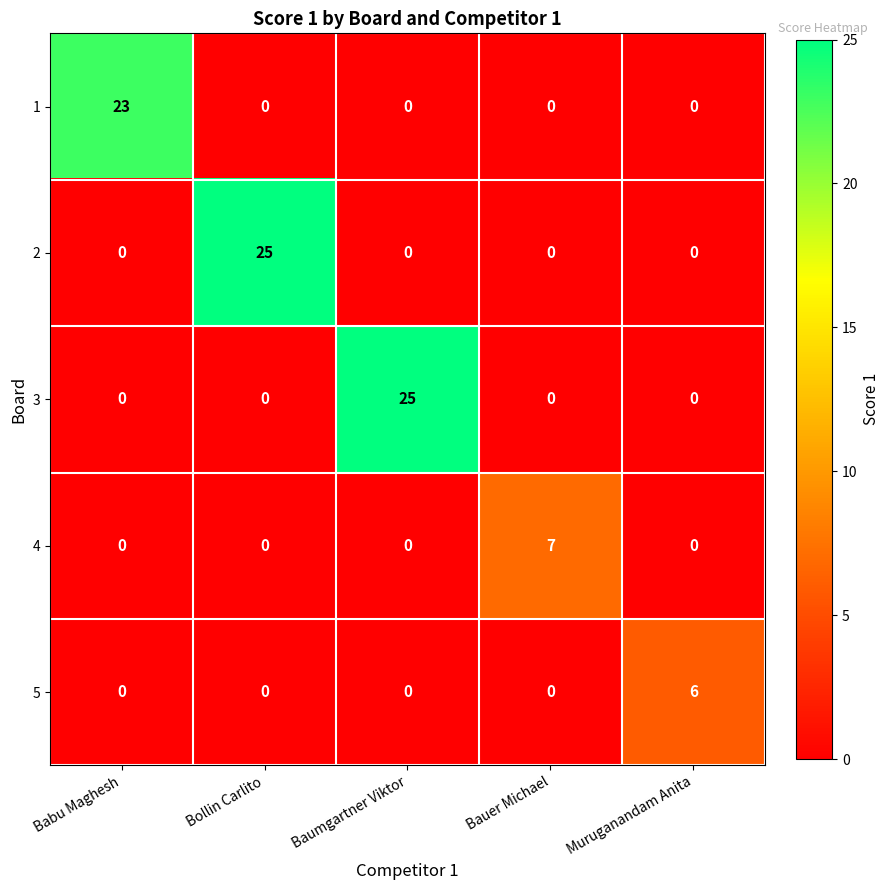

Count the number of categories in the chart.

5